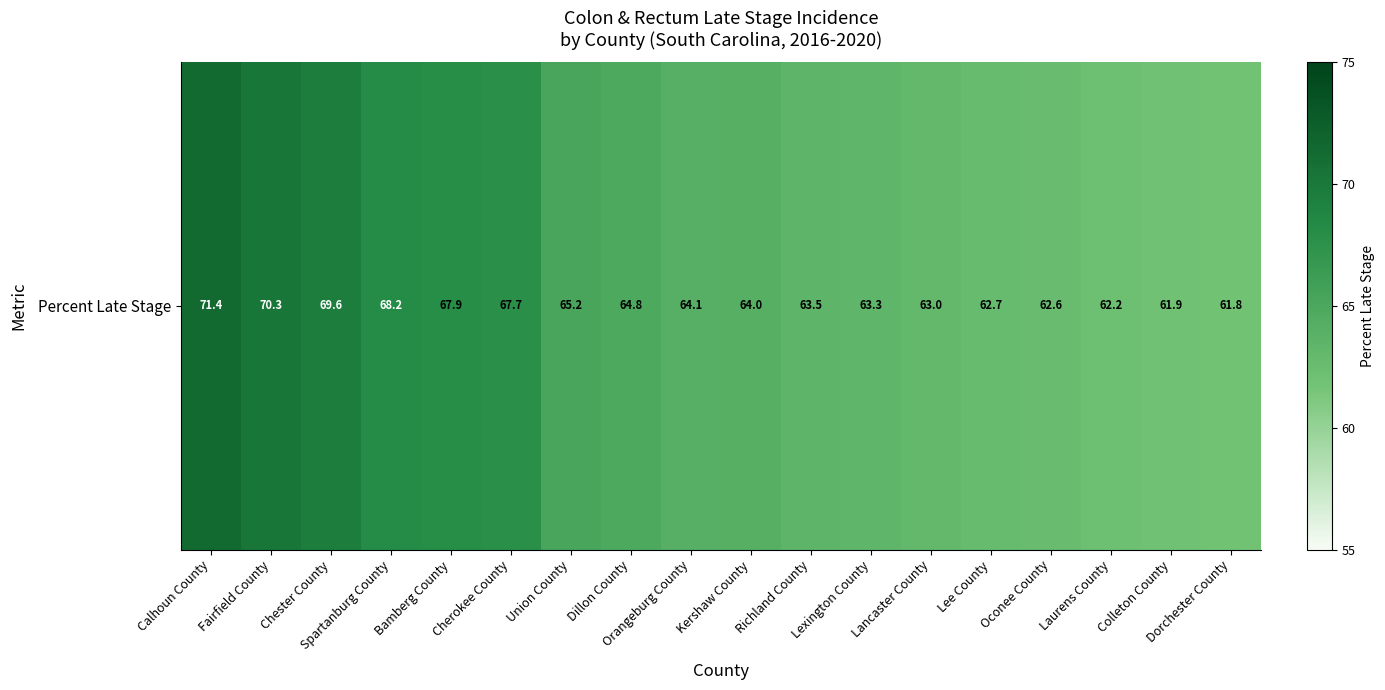

Rank the categories by value from highest to lowest.

Calhoun County, Fairfield County, Chester County, Spartanburg County, Bamberg County, Cherokee County, Union County, Dillon County, Orangeburg County, Kershaw County, Richland County, Lexington County, Lancaster County, Lee County, Oconee County, Laurens County, Colleton County, Dorchester County